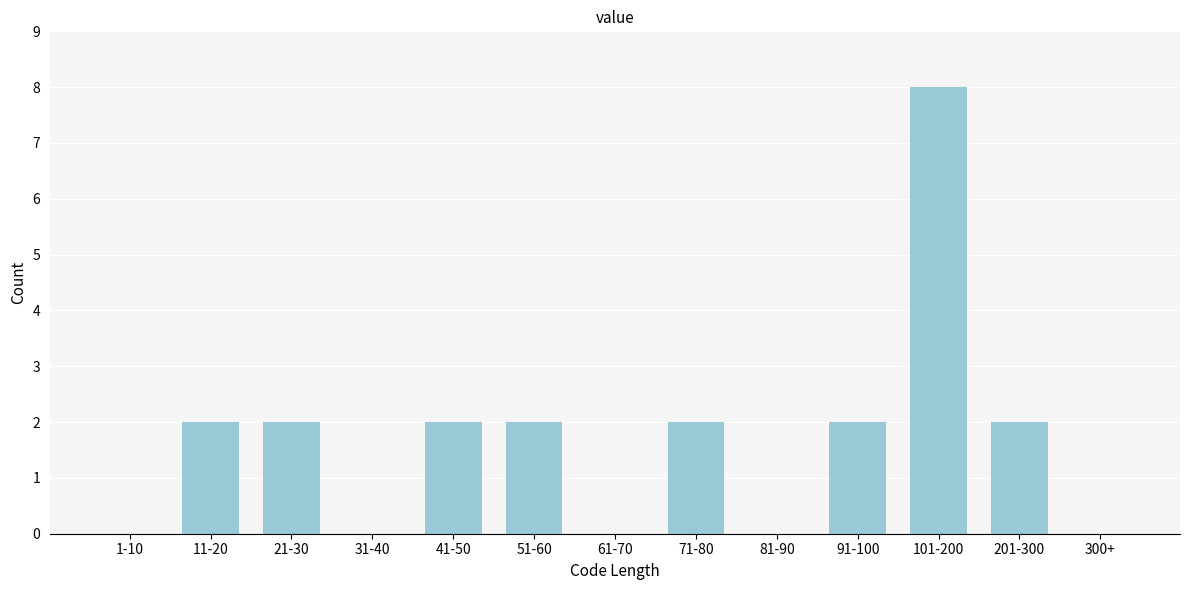

Reading right to left, list all the values displayed in this chart.

300+=0	201-300=2	101-200=8	91-100=2	81-90=0	71-80=2	61-70=0	51-60=2	41-50=2	31-40=0	21-30=2	11-20=2	1-10=0